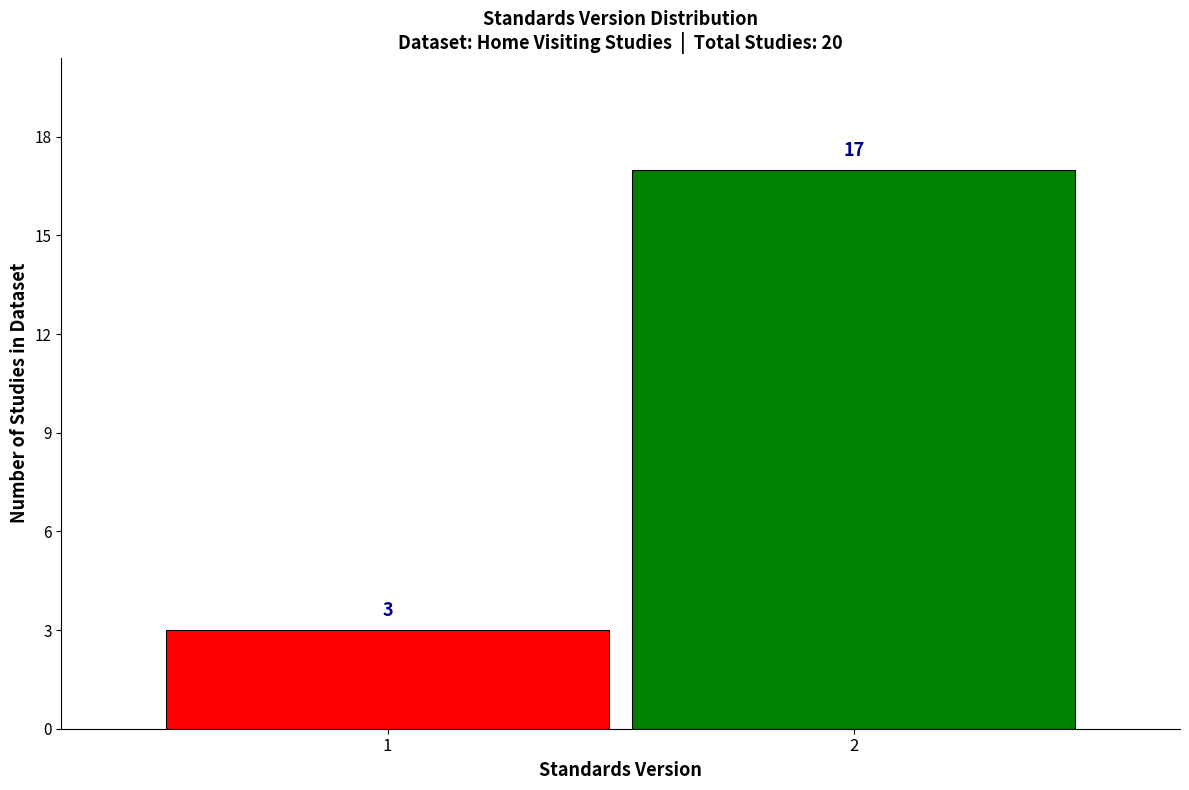

Reading right to left, transcribe all the data shown in this chart.

2=17	1=3